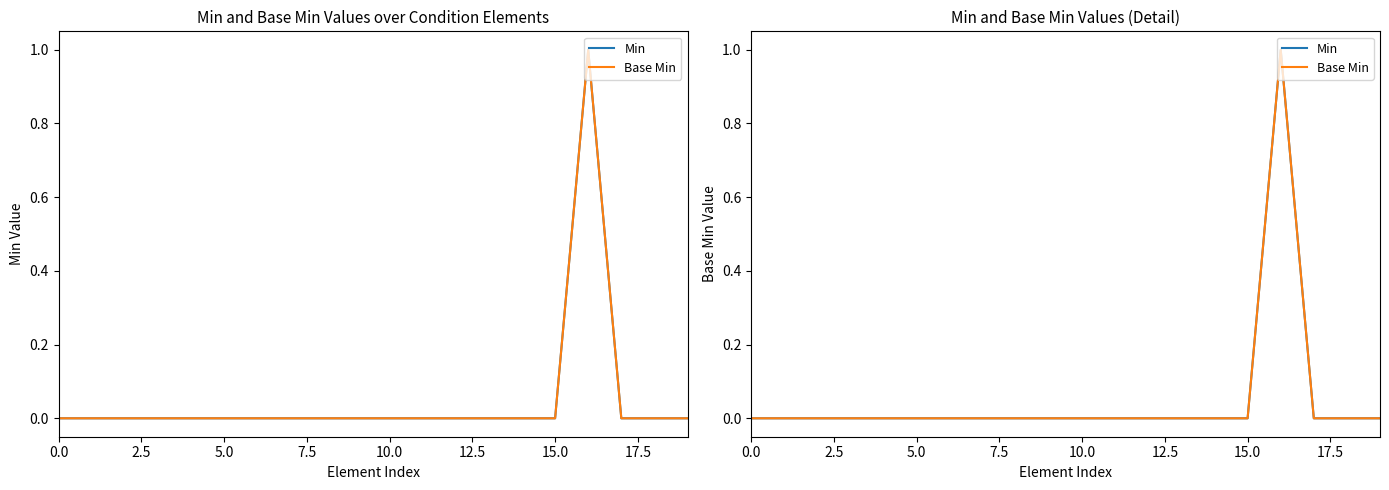

True or false: Min and Base Min intersect in this chart.

False